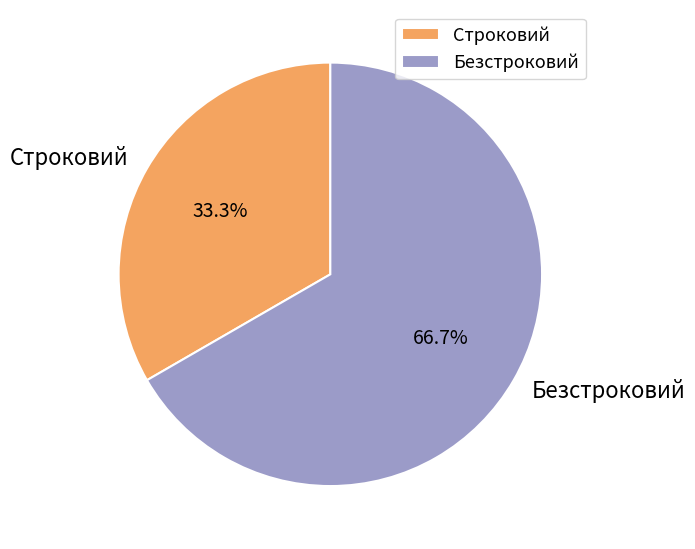

True or false: Строковий accounts for 26% of the total.

False